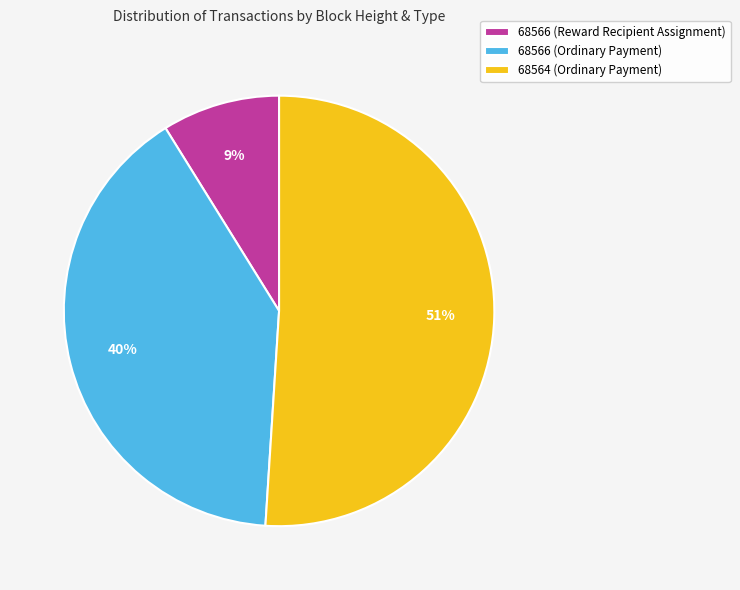

How many slices are in this pie chart?

3